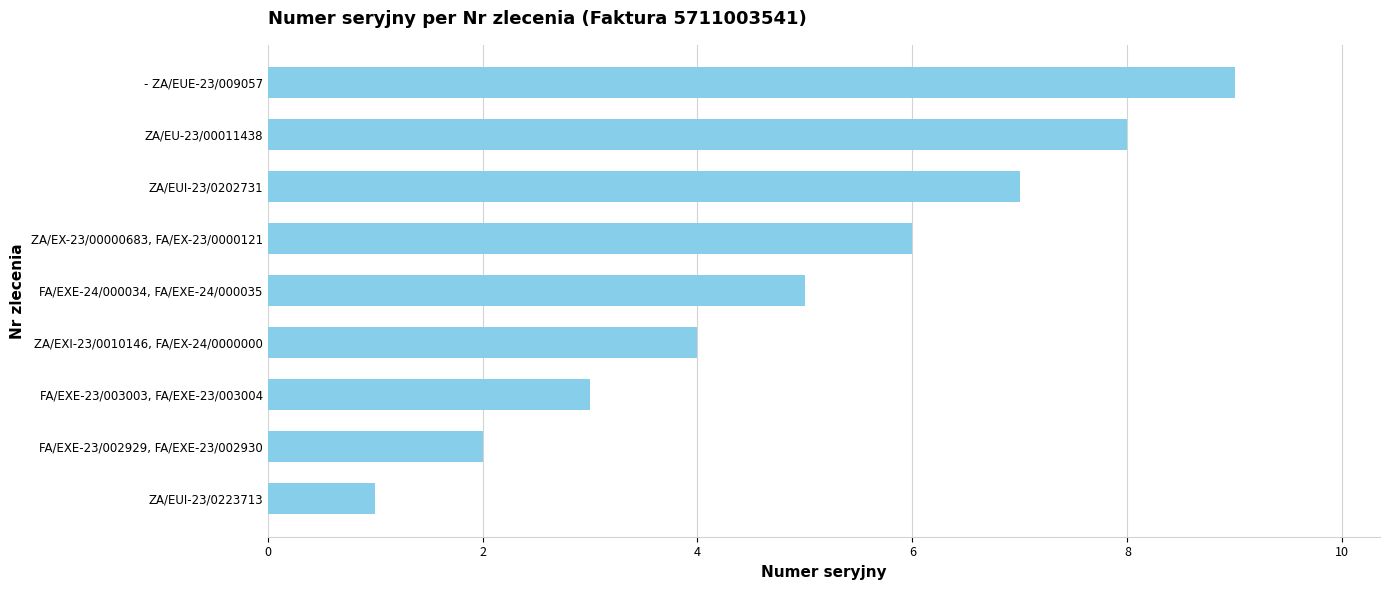

List the labels in order of value, smallest first.

ZA/EUI-23/0223713, FA/EXE-23/002929, FA/EXE-23/002930, FA/EXE-23/003003, FA/EXE-23/003004, ZA/EXI-23/0010146, FA/EX-24/0000000, FA/EXE-24/000034, FA/EXE-24/000035, ZA/EX-23/00000683, FA/EX-23/0000121, ZA/EUI-23/0202731, ZA/EU-23/00011438, - ZA/EUE-23/009057